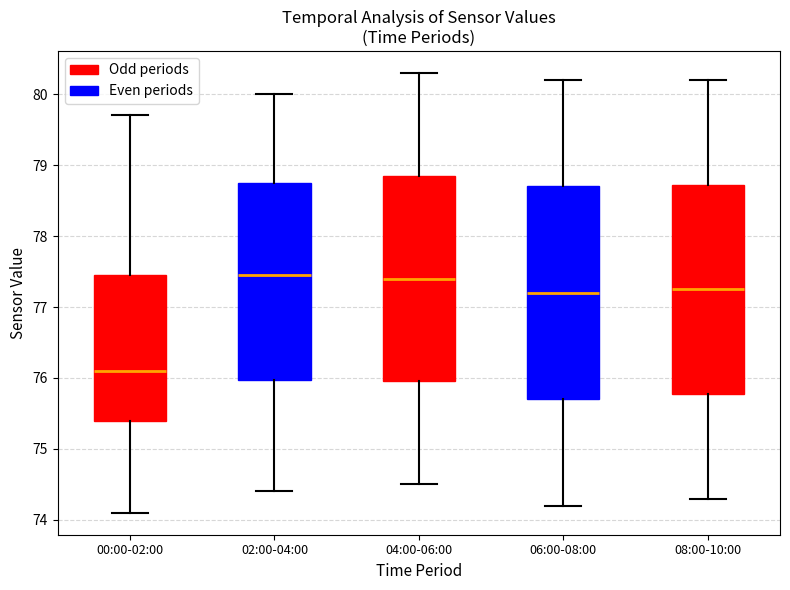

Reading left to right, read every box against the y-axis: the position of its median line, the range the box covers, and the ends of its whiskers. The values are not printed on the chart, so give them approximately, as read against the axis.

00:00-02:00: median 76.1, box 75.4 to 77.5, whiskers 74.1 to 79.7
02:00-04:00: median 77.5, box 76.0 to 78.8, whiskers 74.4 to 80.0
04:00-06:00: median 77.4, box 76.0 to 78.9, whiskers 74.5 to 80.3
06:00-08:00: median 77.2, box 75.7 to 78.7, whiskers 74.2 to 80.2
08:00-10:00: median 77.3, box 75.8 to 78.7, whiskers 74.3 to 80.2